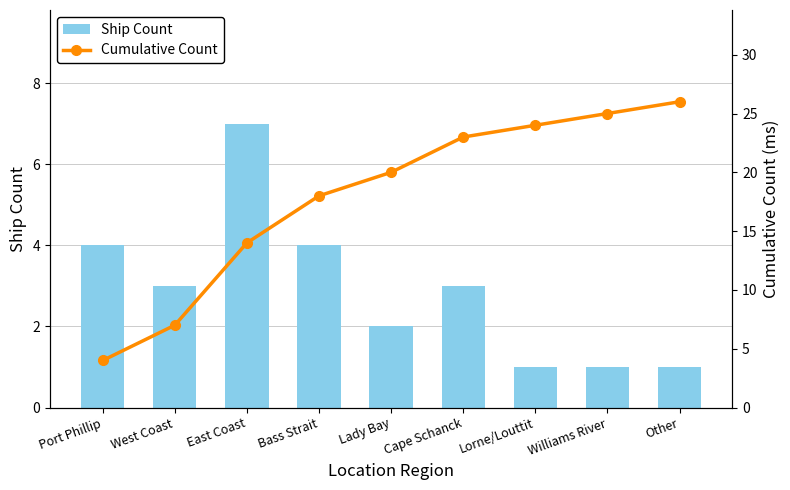

List the series in order of their overall mean, lowest first.

Ship Count, Cumulative Count